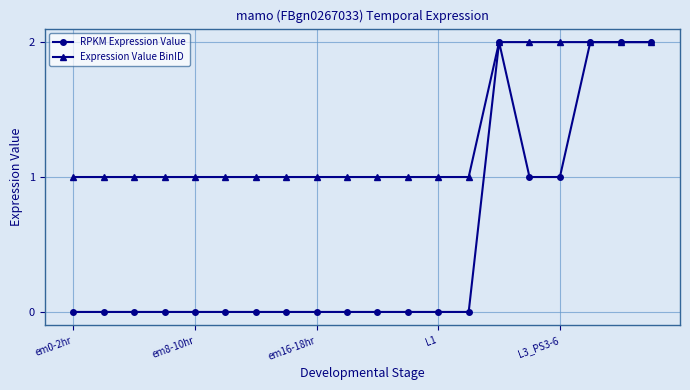

What is the value of the Expression Value BinID point at the 17th from the left?

2